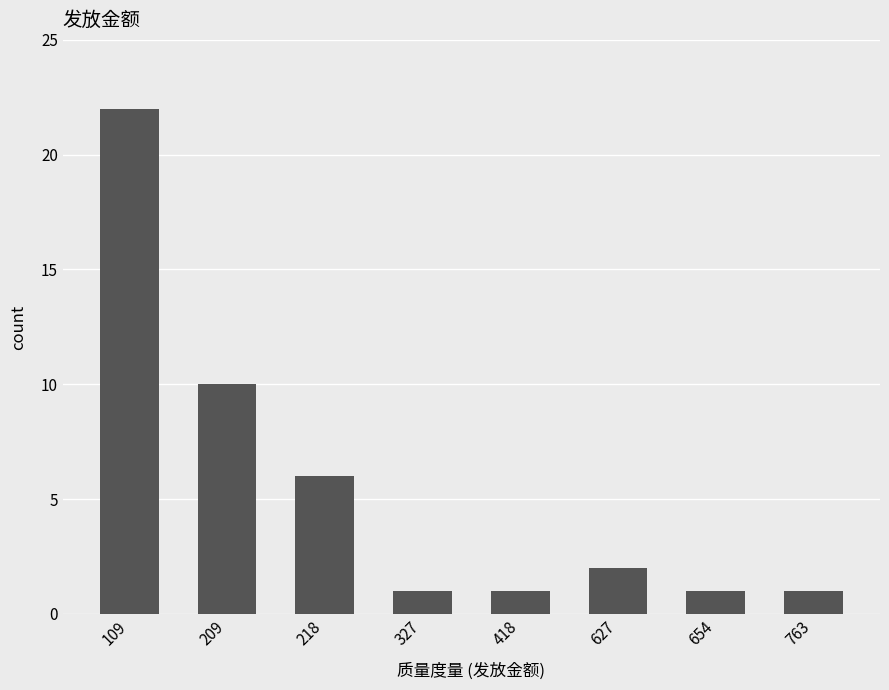

What is the value of the 8th bar from the left?

1